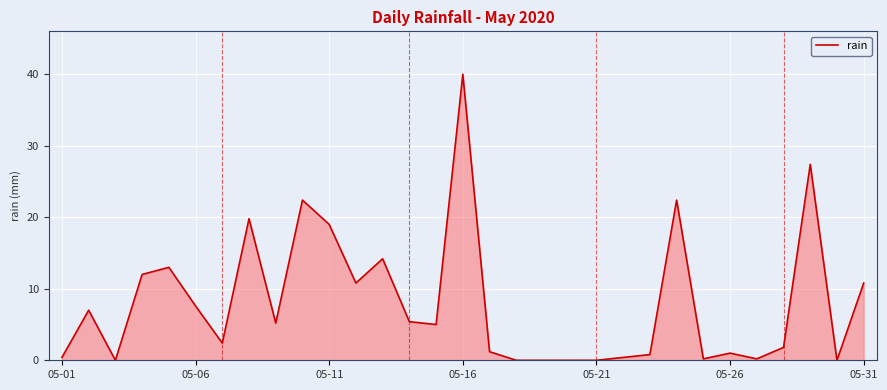

What is the difference between the maximum and minimum values?

40.0